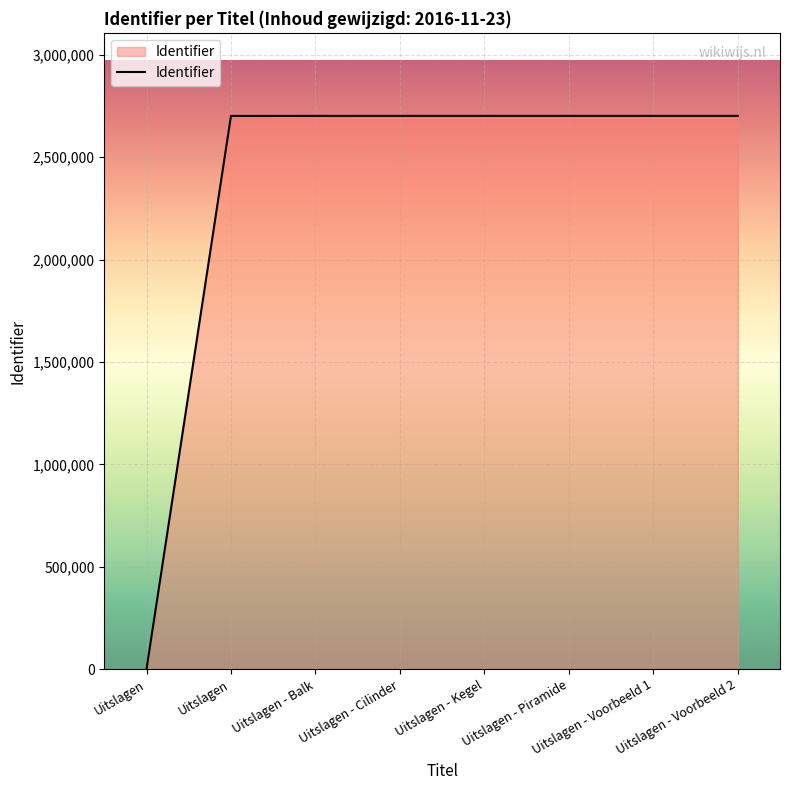

How many values are below 2701749?

4